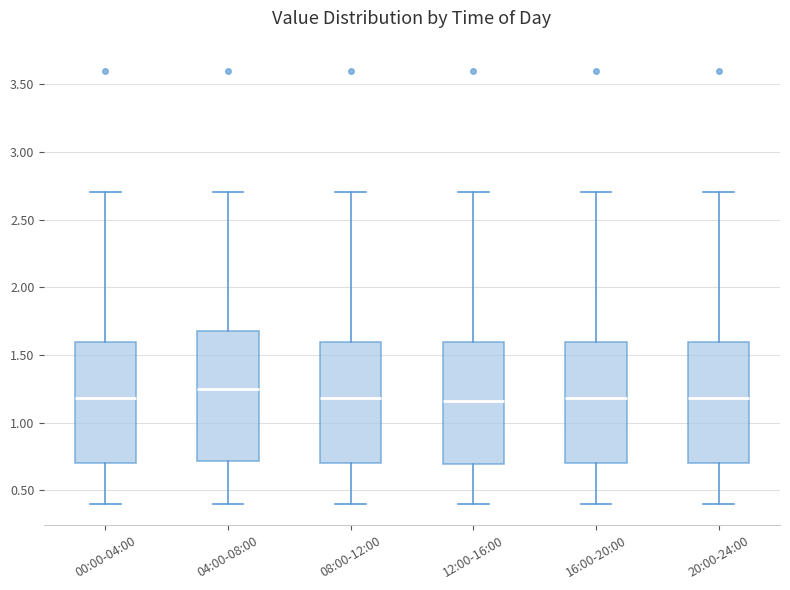

Where does the lower whisker of the box for 16:00-20:00 end on the y-axis? The values are not printed on the chart, so give them approximately, as read against the axis.

0.40